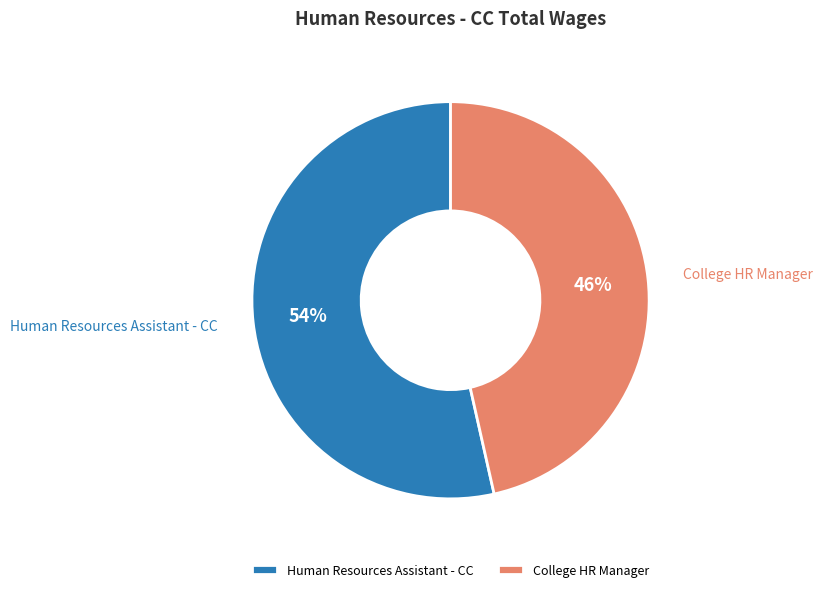

Approximately how many times larger is the value at College HR Manager compared to Human Resources Assistant - CC?

0.9